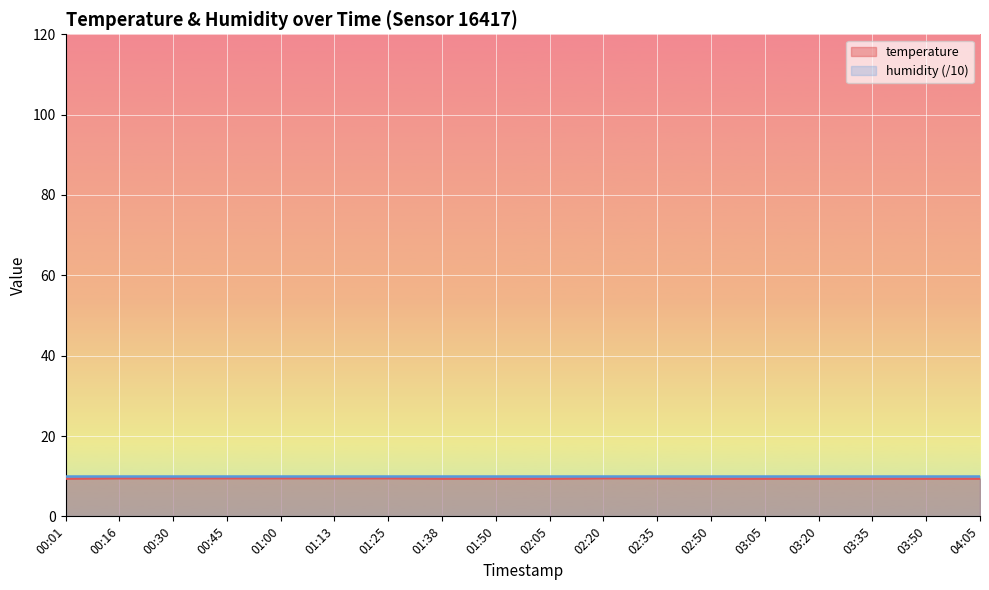

Is it true that humidity (/10) equals 10.0 at 04:05?

True